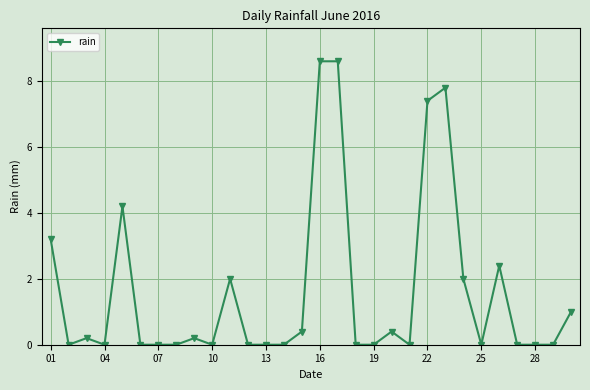

True or false: there are more than 1 points higher than both neighbors.

True